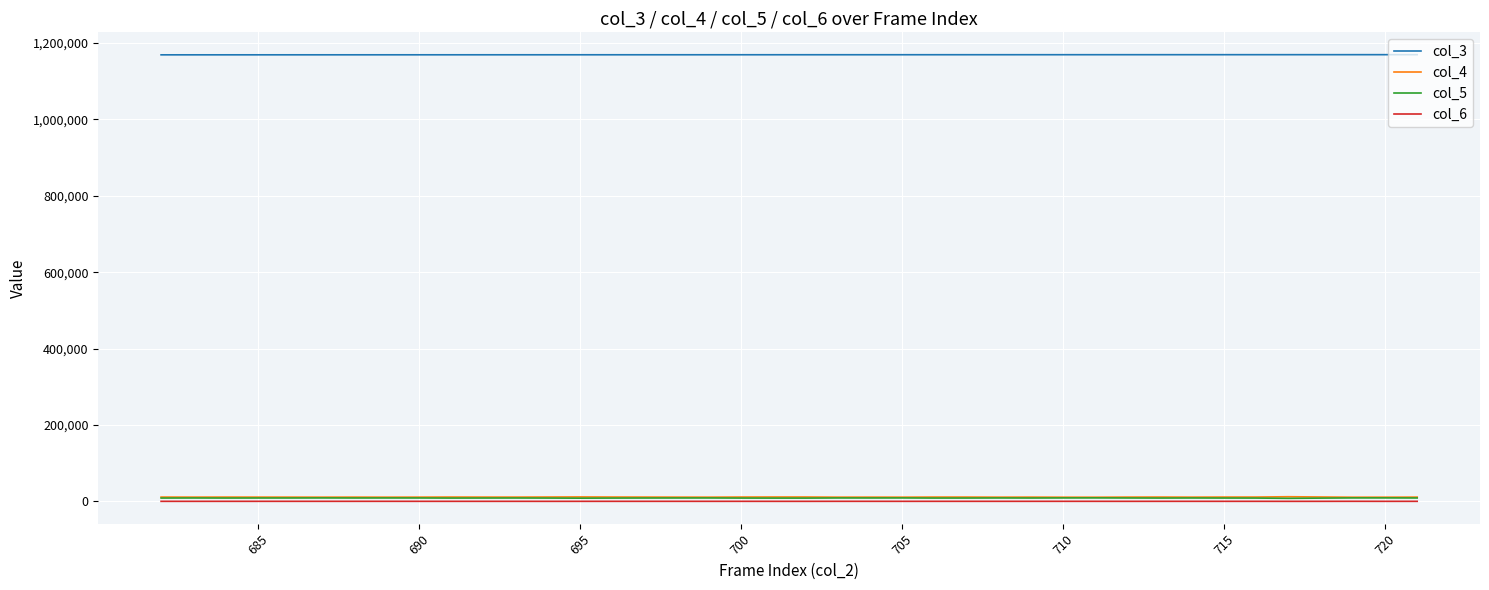

What is the maximum value shown in the chart?

1169351